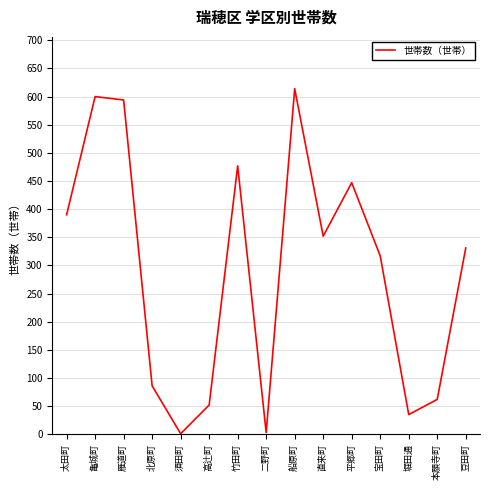

What is the greatest value displayed?

614